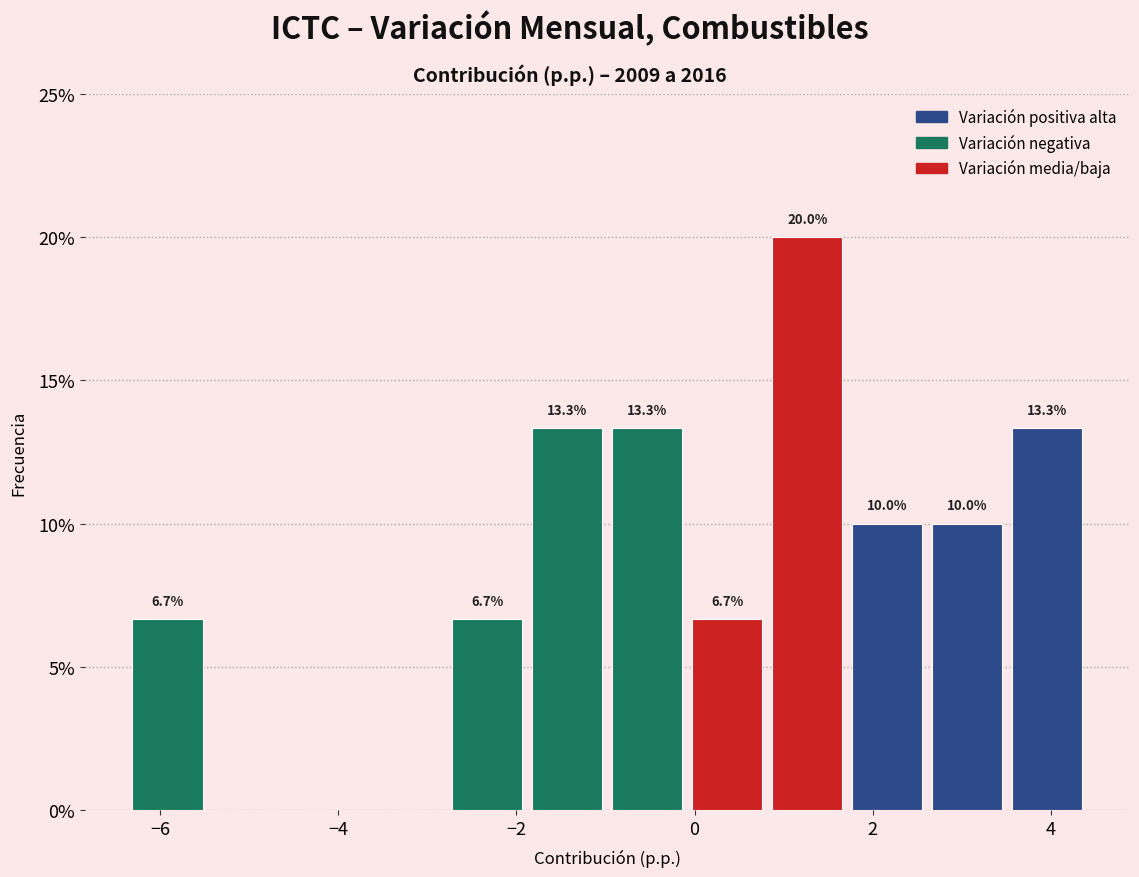

Over which range of the x-axis is the bar tallest?

0.8 to 1.8